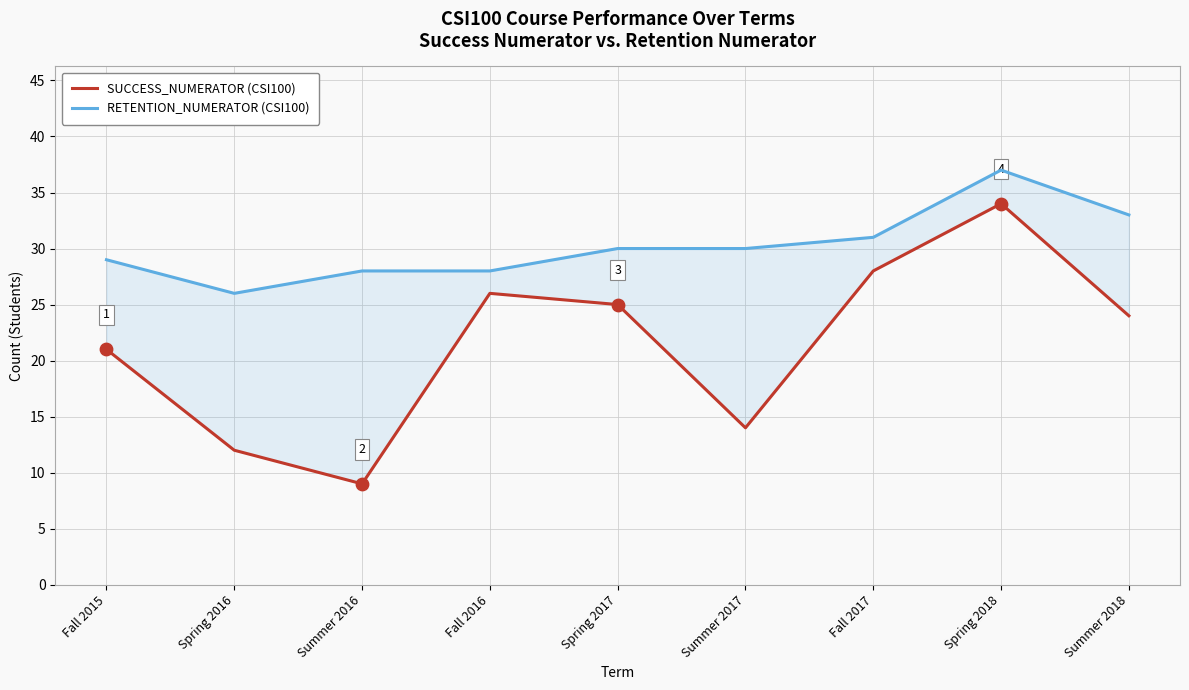

Which series contains the highest Y value?

RETENTION_NUMERATOR (CSI100)